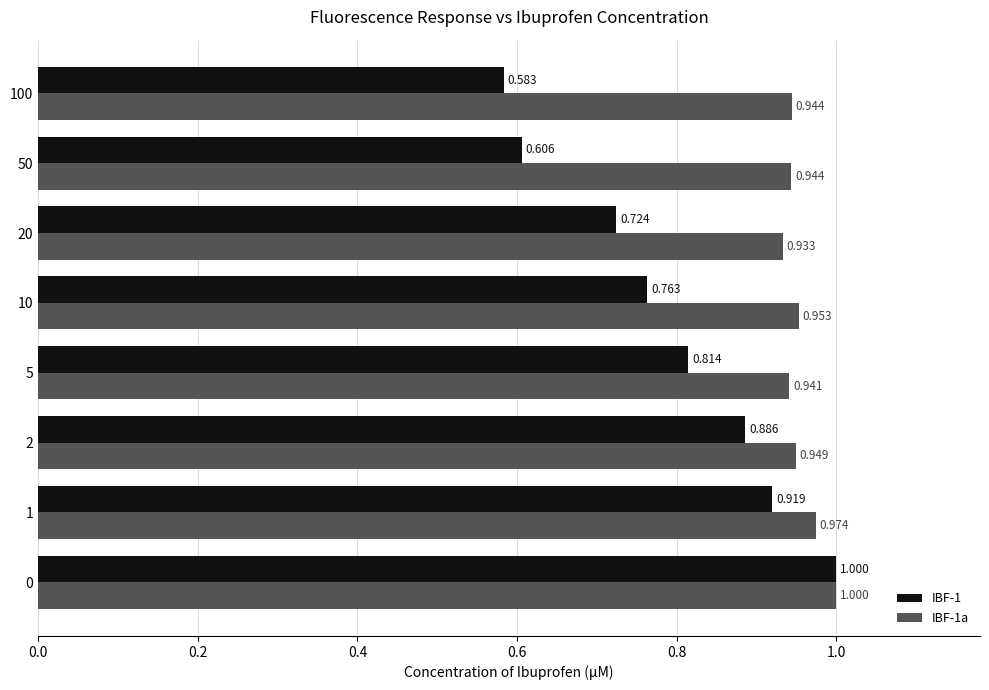

Is the value of IBF-1a at 5 greater than the value of IBF-1 at 0?

No